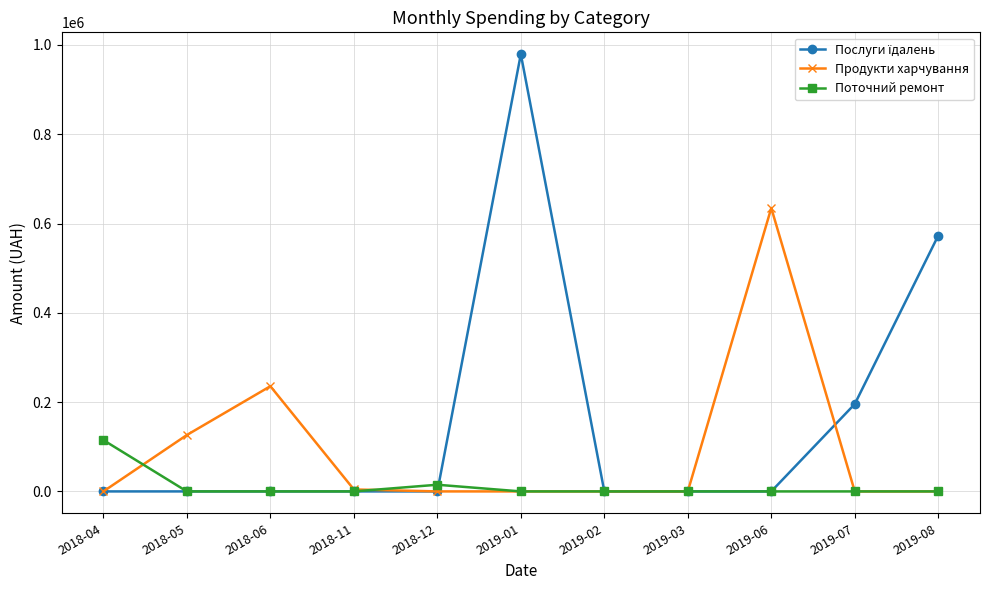

Where is Продукти харчування nearest to the value 317358?

2018-06